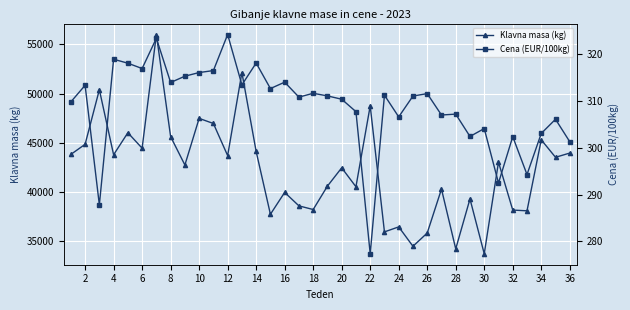

Which series has the largest total across all categories?

Klavna masa (kg)